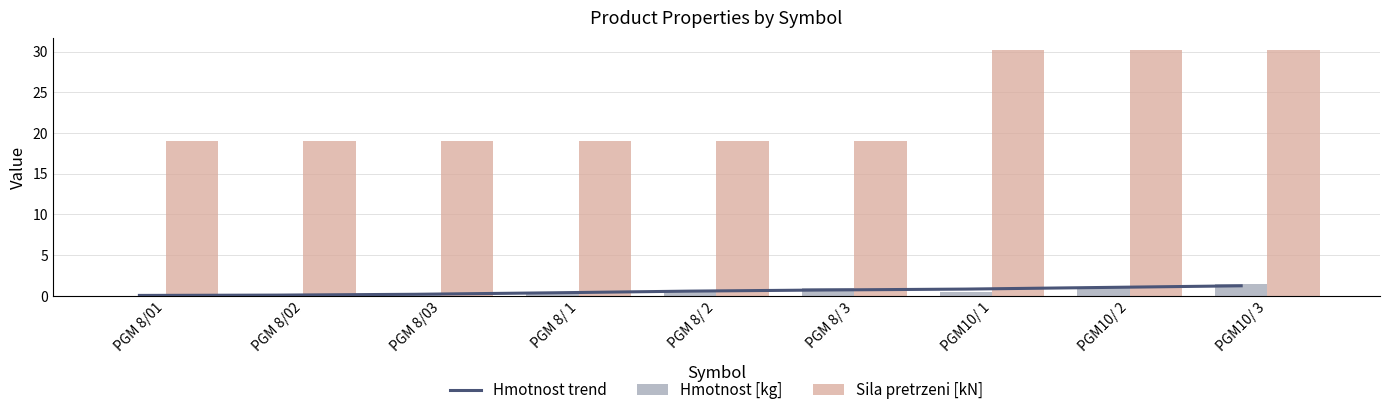

Reading left to right, extract all data points from this chart.

Hmotnost trend: PGM 8/01=0.1	PGM 8/02=0.1	PGM 8/03=0.2	PGM 8/ 1=0.4	PGM 8/ 2=0.6	PGM 8/ 3=0.7	PGM10/ 1=0.8	PGM10/ 2=1.0	PGM10/ 3=1.2
Hmotnost [kg]: PGM 8/01=0.0	PGM 8/02=0.1	PGM 8/03=0.1	PGM 8/ 1=0.3	PGM 8/ 2=0.6	PGM 8/ 3=1.0	PGM10/ 1=0.5	PGM10/ 2=1.0	PGM10/ 3=1.5
Sila pretrzeni [kN]: PGM 8/01=19.0	PGM 8/02=19.0	PGM 8/03=19.0	PGM 8/ 1=19.0	PGM 8/ 2=19.0	PGM 8/ 3=19.0	PGM10/ 1=30.2	PGM10/ 2=30.2	PGM10/ 3=30.2